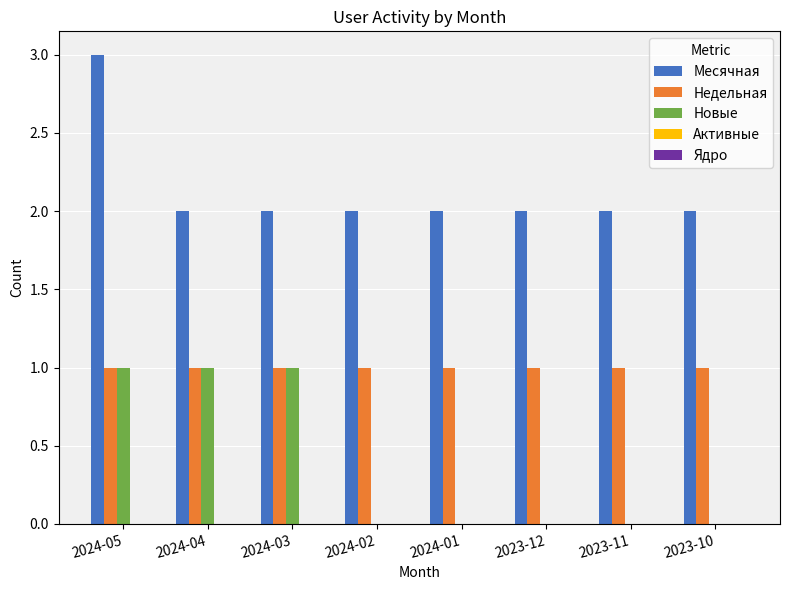

Count the number of data series in this chart.

3